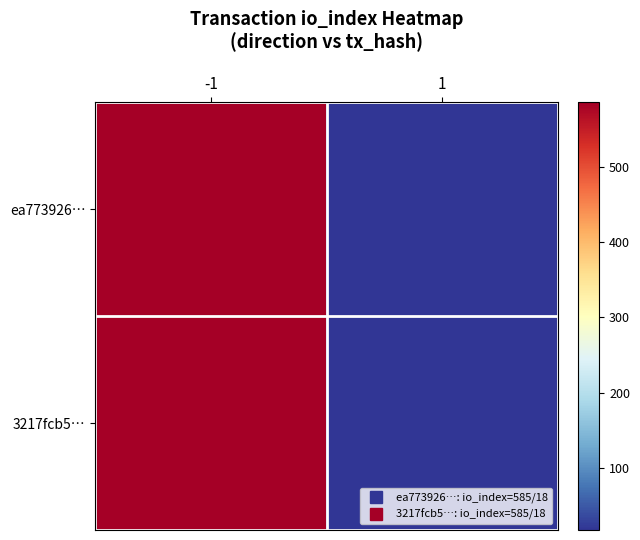

Reading left to right, transcribe all the data shown in this chart.

ea773926…: -1=585	1=18
3217fcb5…: -1=585	1=18